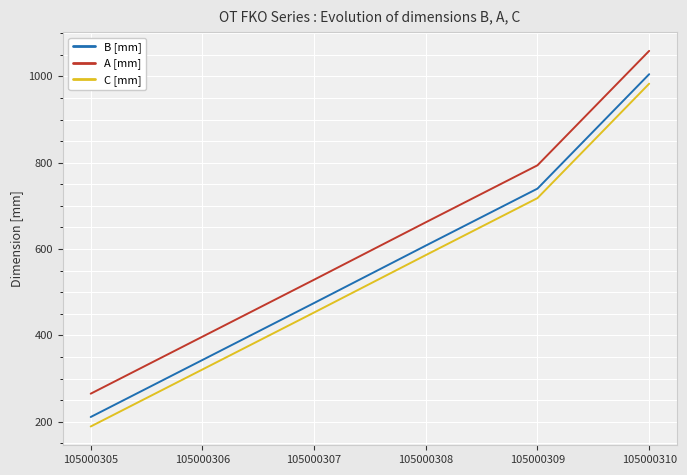

At which label is A [mm] closest to 662?

105000308